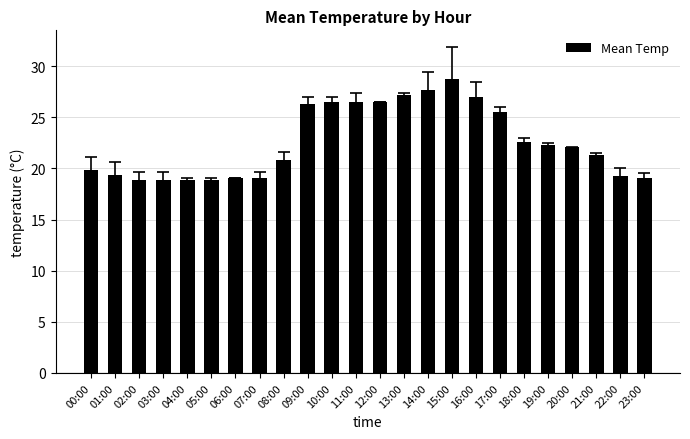

Count the number of data series in this chart.

1